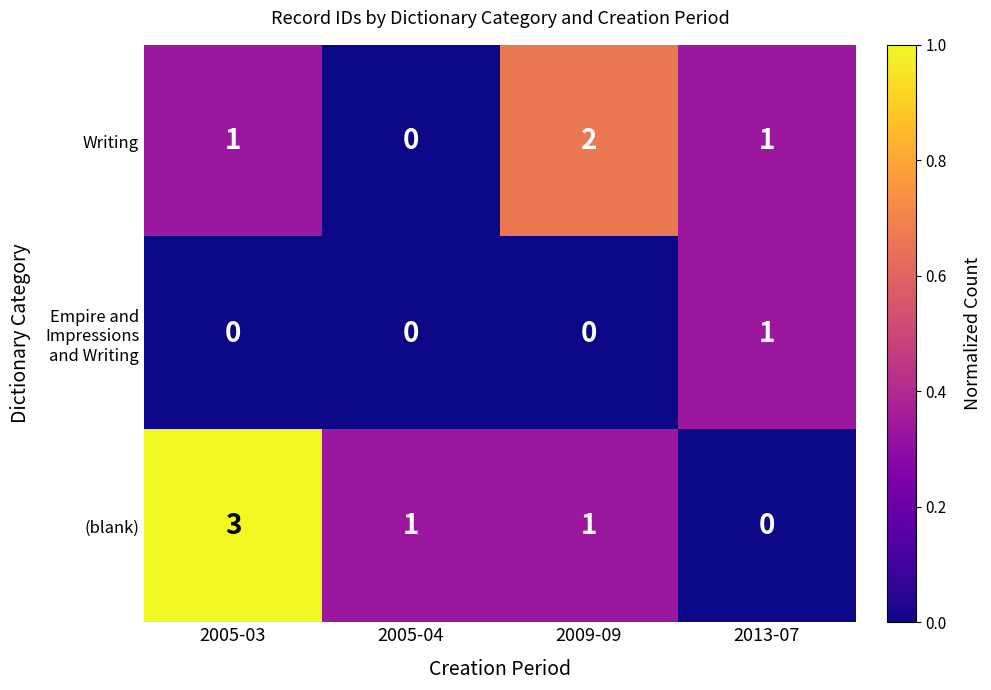

How many distinct data groups are displayed?

3